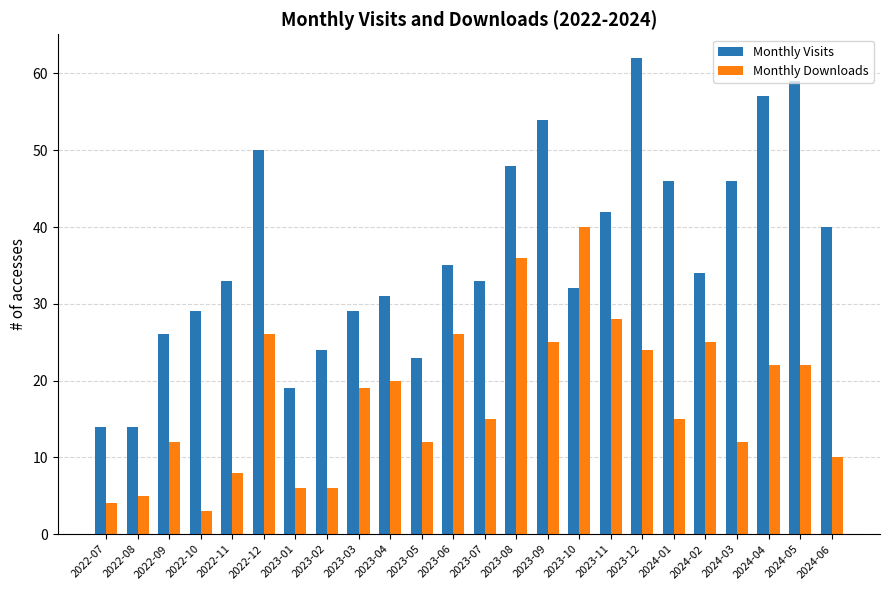

Which label corresponds to the smallest value in the chart?

2022-10